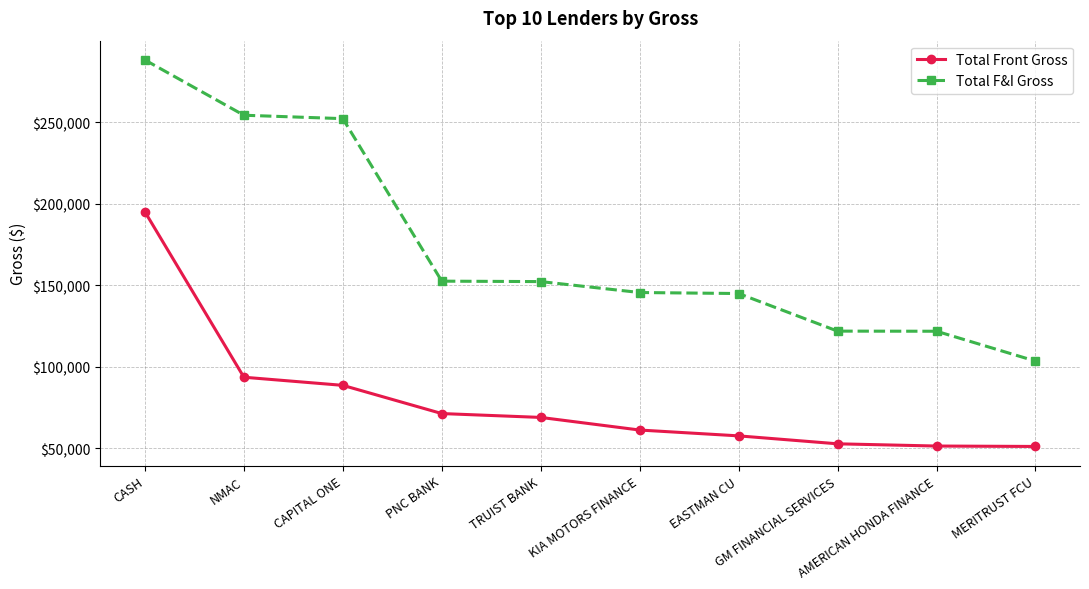

At which label does Total F&I Gross first exceed 152246?

CASH